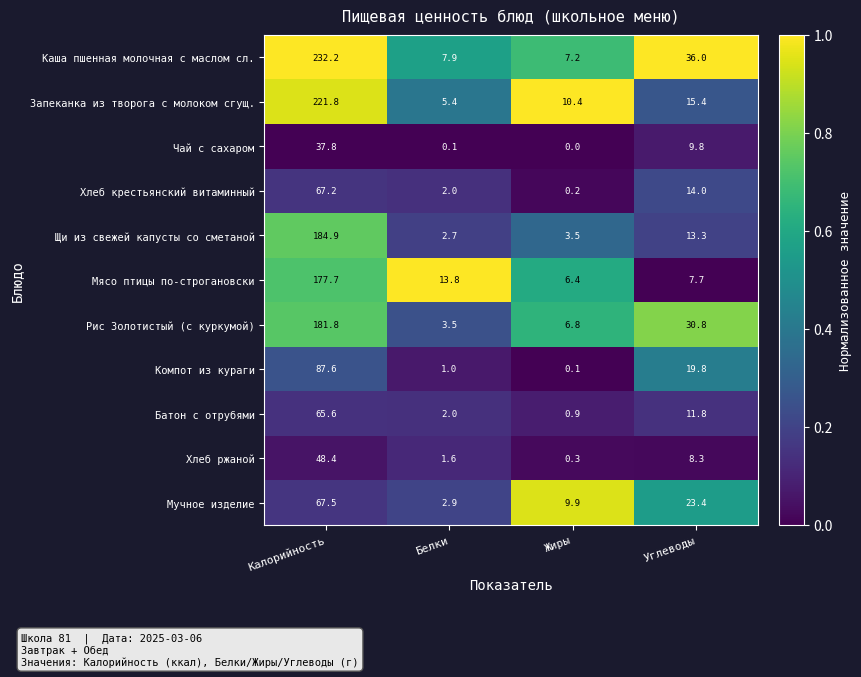

Which series changed the most between Белки and Углеводы?

Каша пшенная молочная с маслом сл.